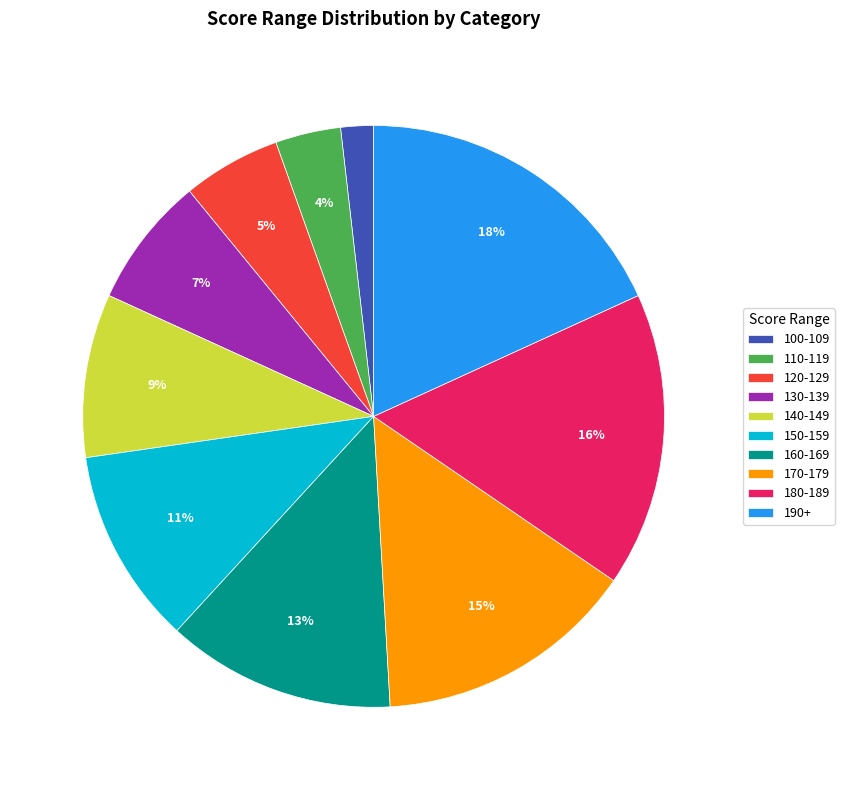

Do 150-159 and 170-179 together represent more than half of the pie?

No